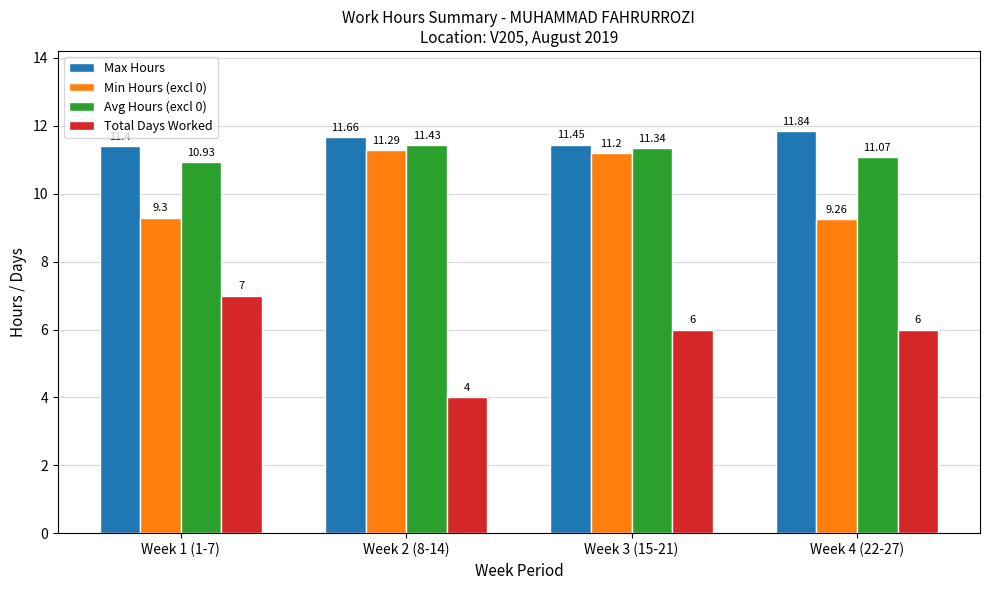

What is the difference between the Max Hours values at Week 2 (8-14) and Week 4 (22-27)?

0.2